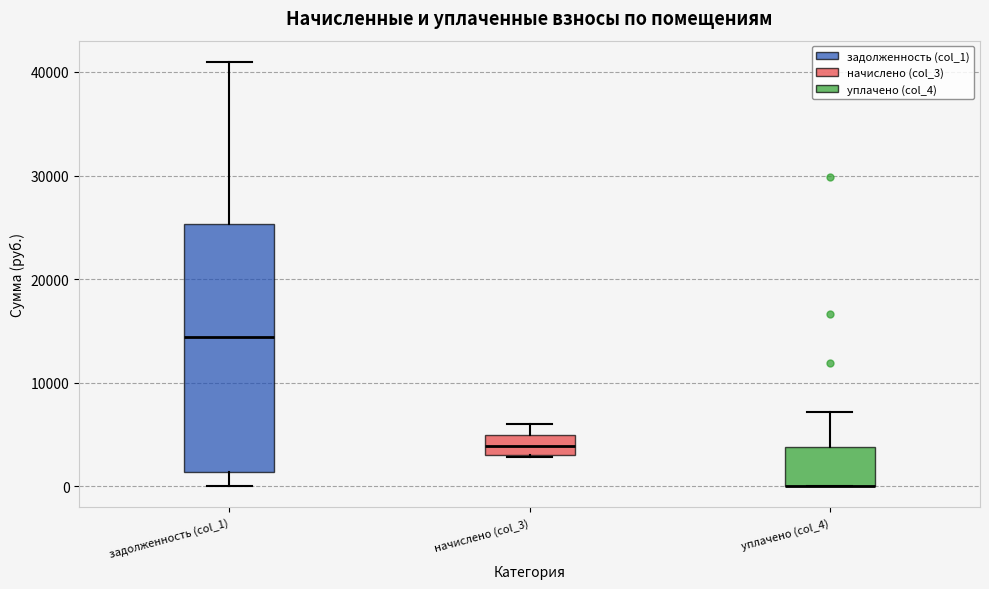

Where is the lower edge of the box for уплачено (col_4) on the y-axis? The values are not printed on the chart, so give them approximately, as read against the axis.

0